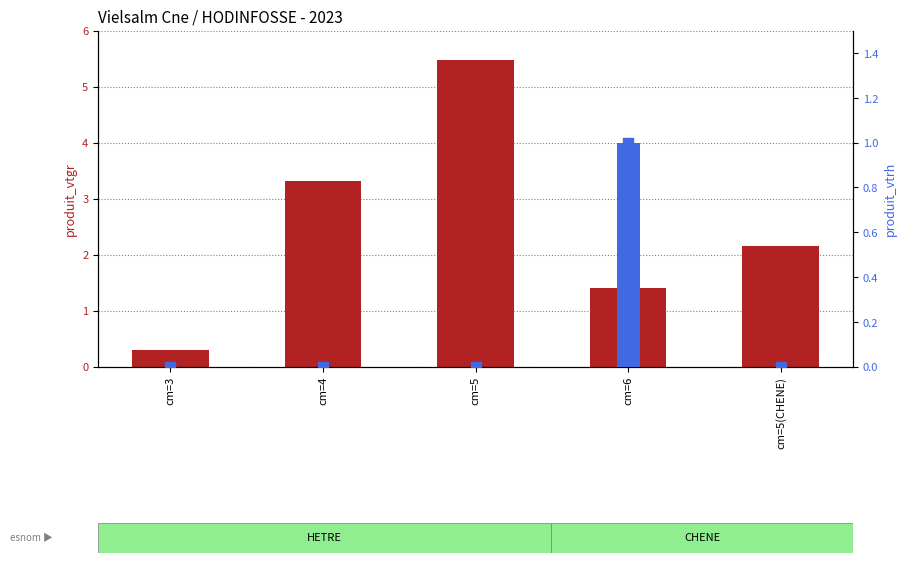

Which series reaches the maximum Y coordinate?

produit_vtgr